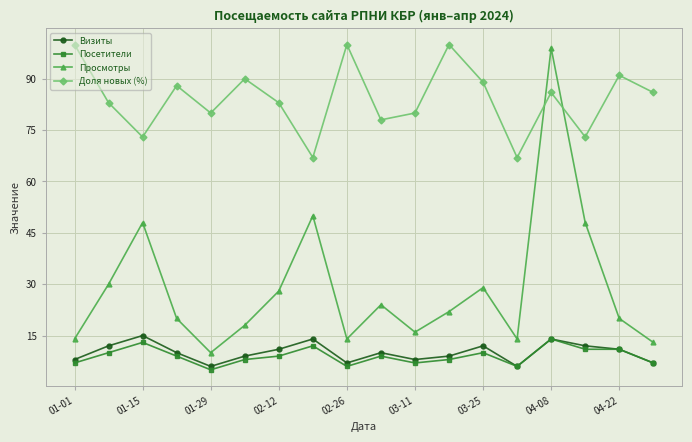

True or false: Доля новых (%) has more than 1 points higher than both neighbors.

True